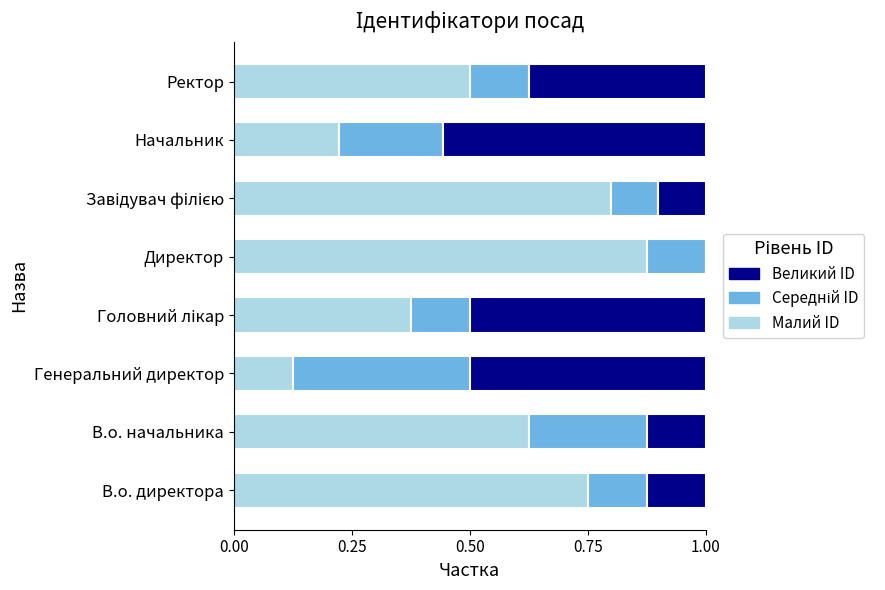

Which category has the highest value in the Малий ID series?

Директор